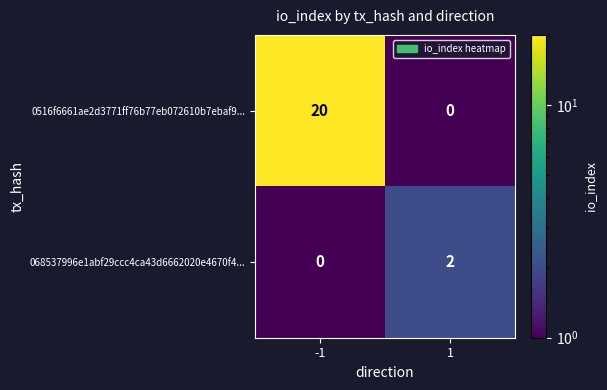

Reading right to left, list all the values displayed in this chart.

0516f6661ae2d3771ff76b77eb072610b7ebaf9...: 0	20
068537996e1abf29ccc4ca43d6662020e4670f4...: 2	0